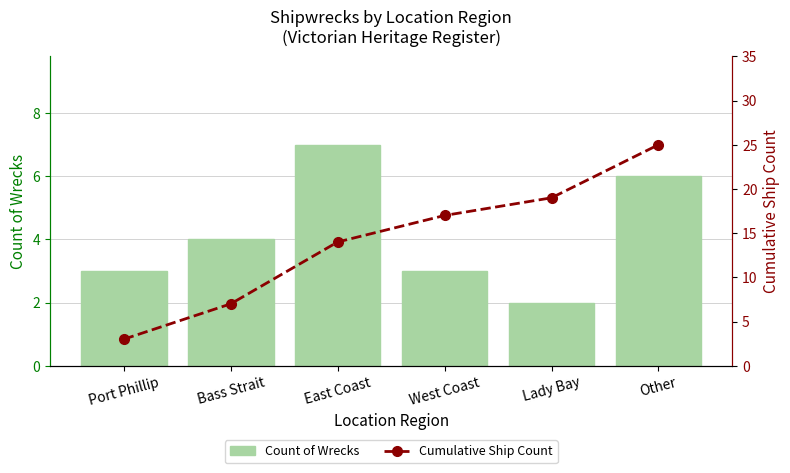

Which category has the highest value across all series?

Other